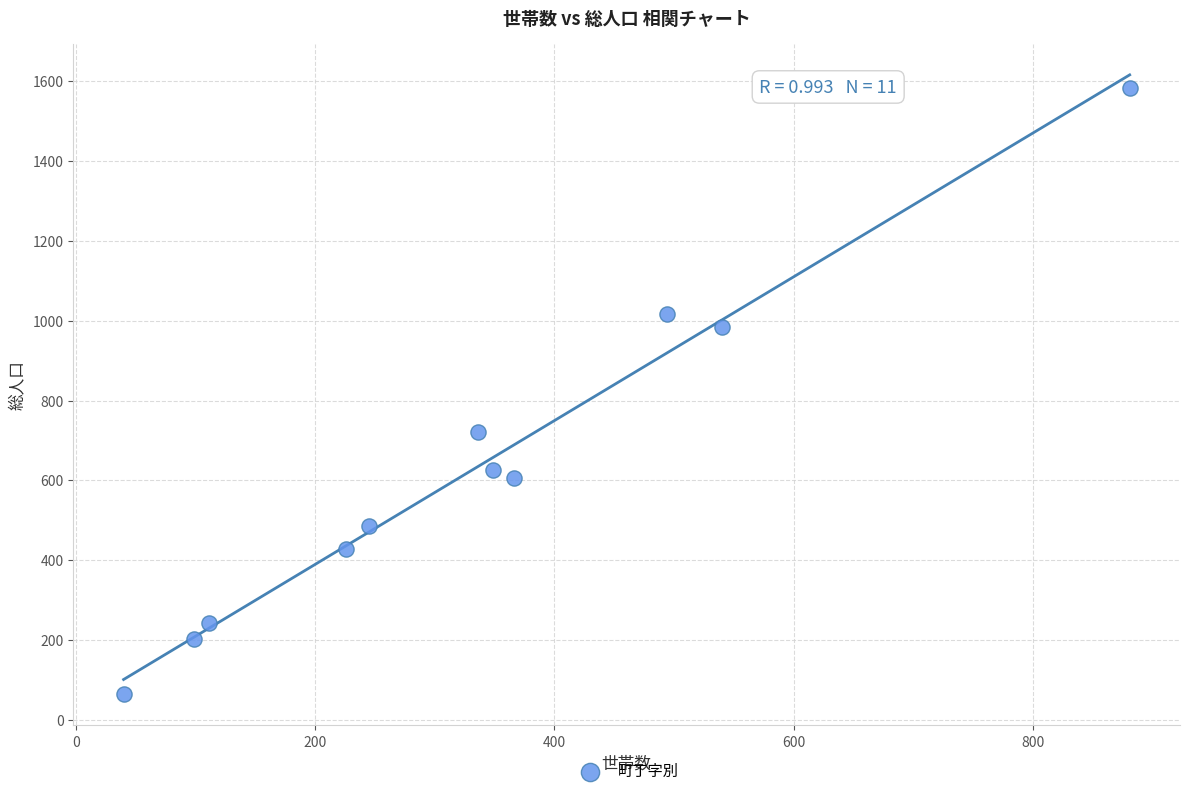

What is the range of X values (max minus min)?

841